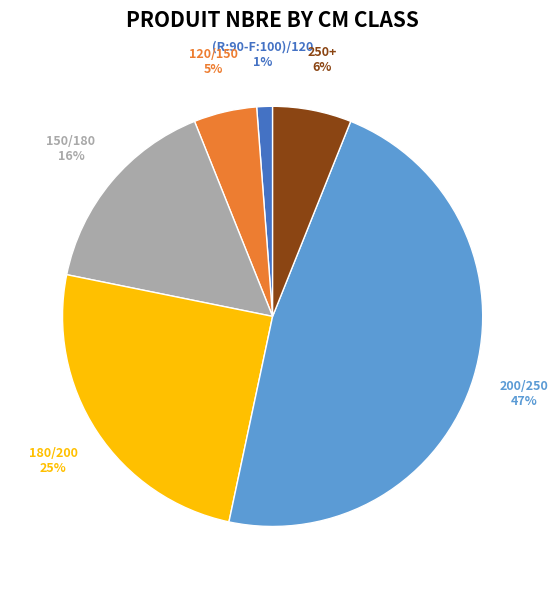

Is the sum of (R:90-F:100)/120 and 200/250 greater than half?

No